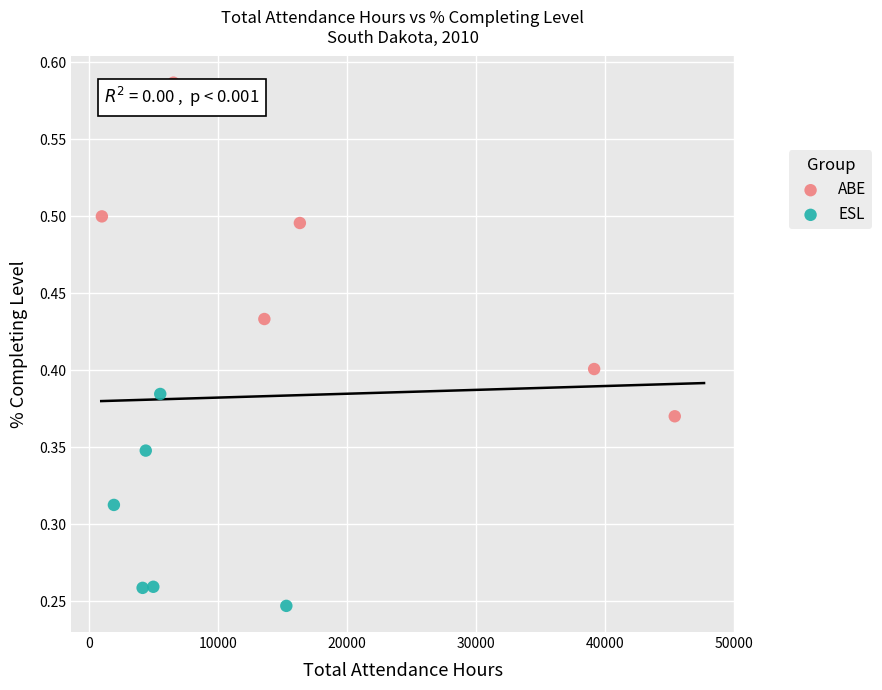

Which series reaches the maximum Y coordinate?

ABE